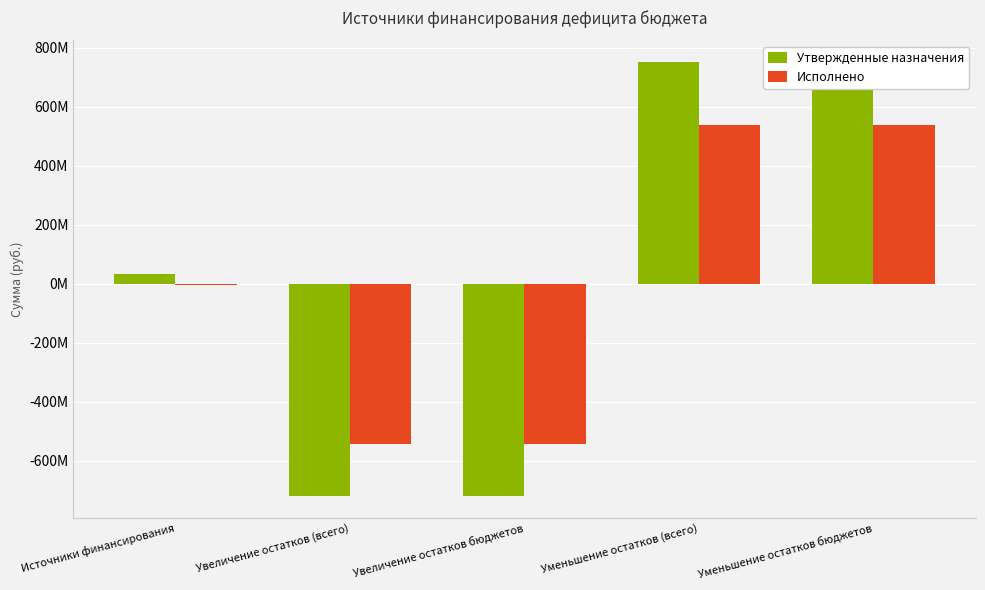

What is the highest value of the Исполнено series?

539288461.0